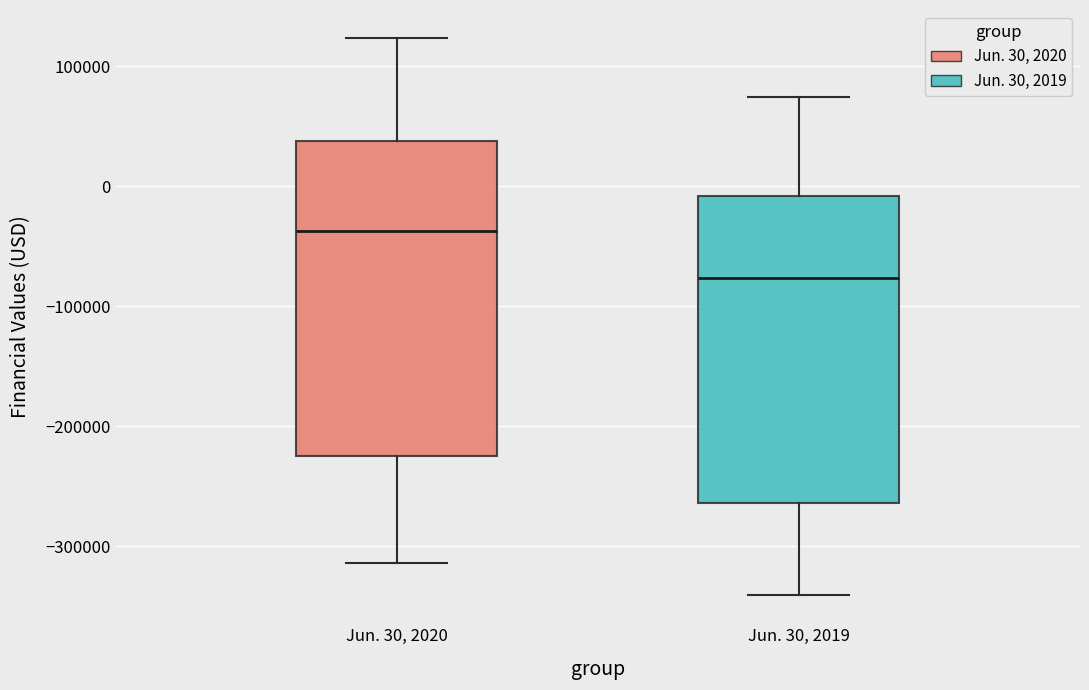

Reading left to right, read every box against the y-axis: the position of its median line, the range the box covers, and the ends of its whiskers. The values are not printed on the chart, so give them approximately, as read against the axis.

Jun. 30, 2020: median -40000, box -220000 to 40000, whiskers -310000 to 120000
Jun. 30, 2019: median -80000, box -260000 to -10000, whiskers -340000 to 70000